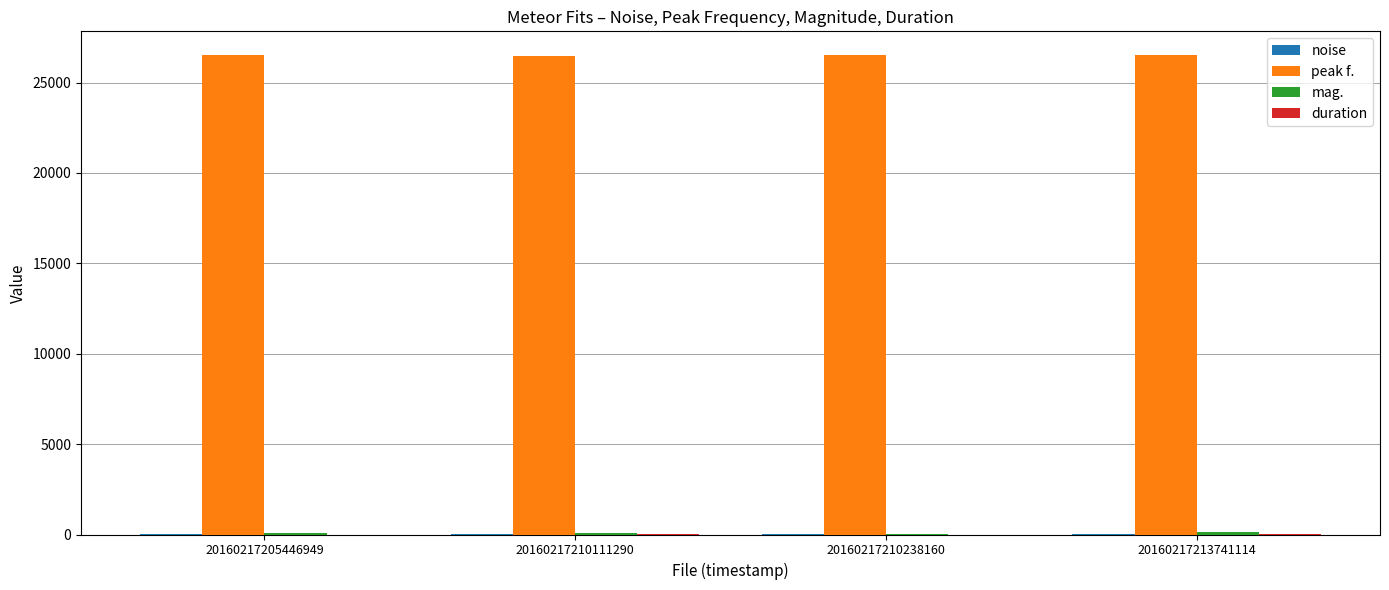

What is the spread (max minus min) of values at 20160217210238160?

26501.8